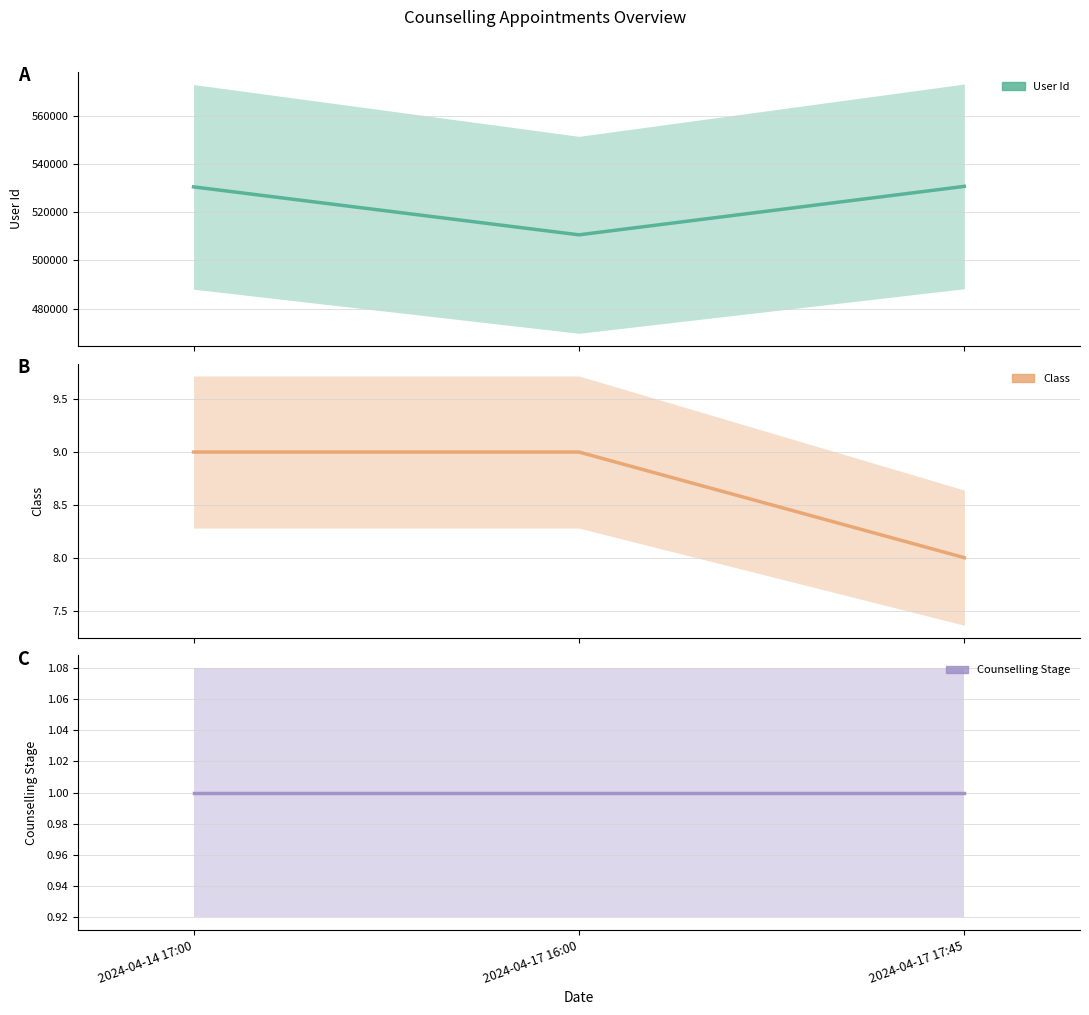

True or false: Class has a value of 8 at 2024-04-17 17:45.

True